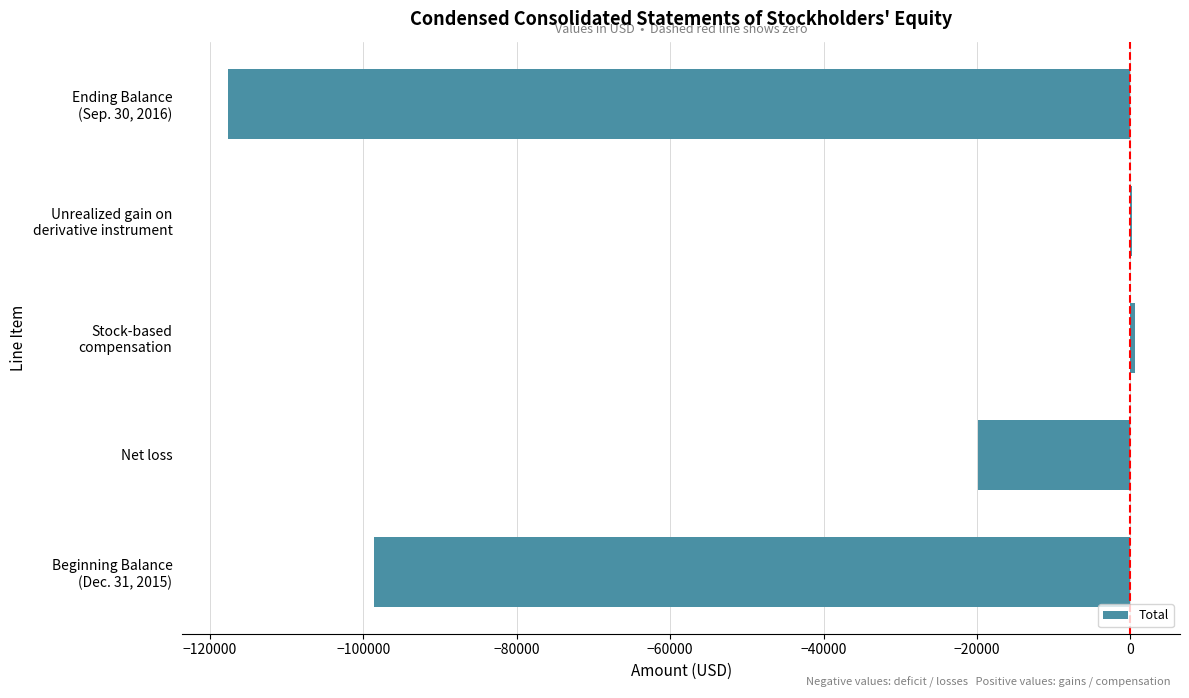

Does the chart contain stacked bars?

No